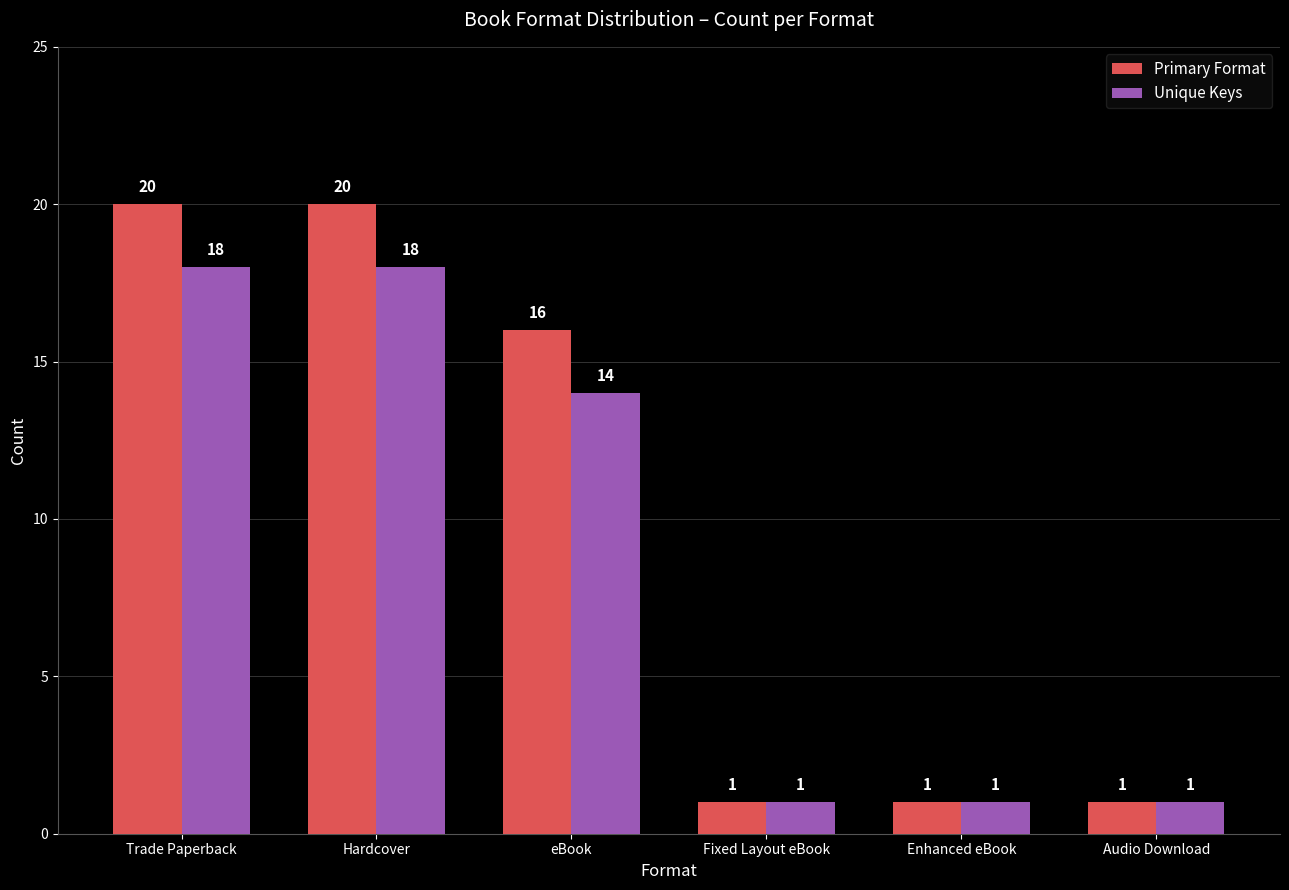

List the series in order of their peak value, lowest first.

Unique Keys, Primary Format